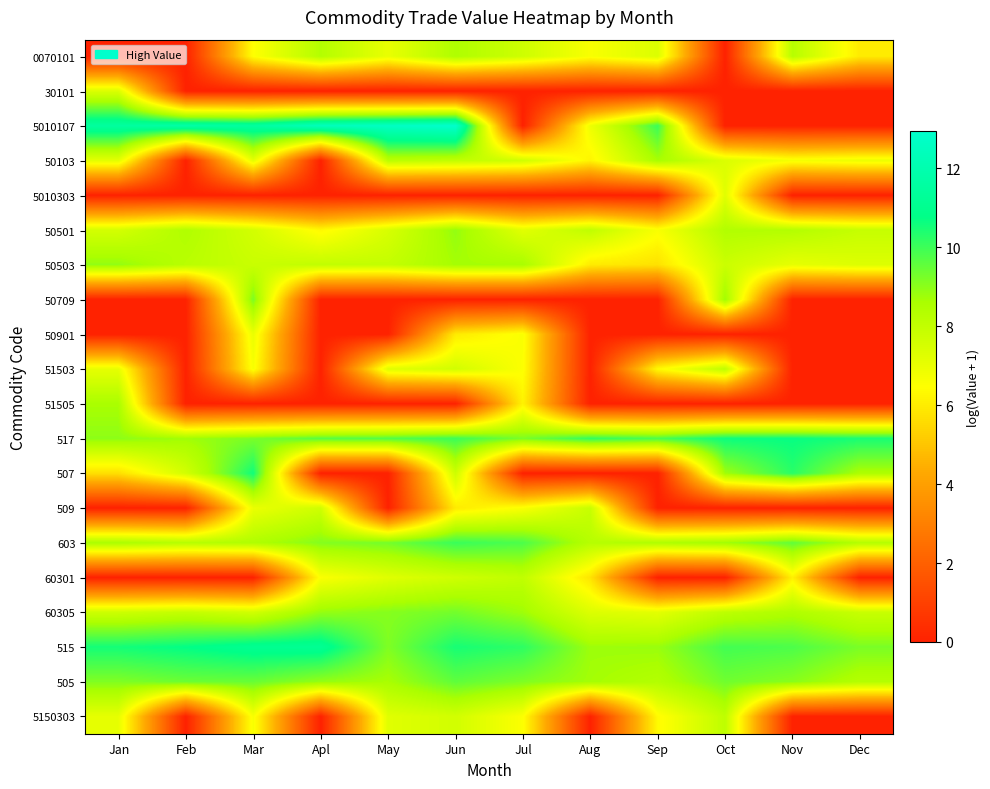

Reading left to right, what are all the values shown in this chart?

0070101: Jan=0.0	Feb=0.0	Mar=6.5	Apl=8.4	May=7.0	Jun=8.5	Jul=7.7	Aug=6.6	Sep=7.4	Oct=0.0	Nov=8.3	Dec=6.0
30101: Jan=7.4	Feb=0.0	Mar=0.0	Apl=0.0	May=0.0	Jun=0.0	Jul=0.0	Aug=0.0	Sep=0.0	Oct=0.0	Nov=0.0	Dec=0.0
5010107: Jan=11.5	Feb=11.8	Mar=11.5	Apl=12.4	May=12.6	Jun=12.9	Jul=0.0	Aug=6.9	Sep=10.0	Oct=0.0	Nov=0.0	Dec=0.0
50103: Jan=7.1	Feb=0.0	Mar=7.1	Apl=0.0	May=8.2	Jun=8.0	Jul=7.7	Aug=6.2	Sep=8.6	Oct=7.4	Nov=6.7	Dec=6.9
5010303: Jan=0.0	Feb=0.0	Mar=0.0	Apl=0.0	May=0.0	Jun=0.0	Jul=0.0	Aug=0.0	Sep=0.0	Oct=7.2	Nov=0.0	Dec=0.0
50501: Jan=7.6	Feb=8.4	Mar=7.6	Apl=6.3	May=7.5	Jun=8.9	Jul=7.2	Aug=8.1	Sep=6.6	Oct=8.4	Nov=8.4	Dec=7.9
50503: Jan=8.9	Feb=8.2	Mar=7.8	Apl=8.0	May=8.0	Jun=8.7	Jul=8.6	Aug=6.0	Sep=5.7	Oct=7.8	Nov=7.1	Dec=7.3
50709: Jan=0.0	Feb=0.0	Mar=9.2	Apl=0.0	May=0.0	Jun=0.0	Jul=0.0	Aug=0.0	Sep=0.0	Oct=8.7	Nov=0.0	Dec=0.0
50901: Jan=0.0	Feb=0.0	Mar=7.0	Apl=0.0	May=0.0	Jun=6.0	Jul=6.6	Aug=0.0	Sep=0.0	Oct=0.0	Nov=0.0	Dec=0.0
51503: Jan=7.1	Feb=0.0	Mar=6.6	Apl=0.0	May=7.2	Jun=7.6	Jul=6.5	Aug=0.0	Sep=6.4	Oct=8.1	Nov=0.0	Dec=0.0
51505: Jan=8.6	Feb=0.0	Mar=0.0	Apl=0.0	May=0.0	Jun=0.0	Jul=6.2	Aug=0.0	Sep=0.0	Oct=0.0	Nov=0.0	Dec=0.0
517: Jan=9.0	Feb=8.7	Mar=9.2	Apl=9.6	May=9.7	Jun=10.0	Jul=9.2	Aug=10.1	Sep=9.8	Oct=10.6	Nov=10.7	Dec=10.5
507: Jan=5.7	Feb=7.6	Mar=10.6	Apl=0.0	May=0.0	Jun=7.7	Jul=0.0	Aug=0.0	Sep=0.0	Oct=8.7	Nov=10.3	Dec=8.5
509: Jan=0.0	Feb=0.0	Mar=7.0	Apl=7.7	May=0.0	Jun=6.0	Jul=6.6	Aug=7.9	Sep=0.0	Oct=0.0	Nov=0.0	Dec=0.0
603: Jan=8.6	Feb=8.3	Mar=8.5	Apl=9.1	May=9.3	Jun=10.0	Jul=9.8	Aug=8.3	Sep=8.5	Oct=8.7	Nov=9.5	Dec=8.4
60301: Jan=0.0	Feb=0.0	Mar=0.0	Apl=6.6	May=7.3	Jun=7.7	Jul=8.1	Aug=5.8	Sep=0.0	Oct=0.0	Nov=6.1	Dec=0.0
60305: Jan=7.7	Feb=8.0	Mar=7.6	Apl=8.9	May=9.1	Jun=9.3	Jul=8.8	Aug=7.3	Sep=7.2	Oct=8.1	Nov=8.5	Dec=7.9
515: Jan=10.5	Feb=10.7	Mar=11.1	Apl=11.1	May=9.2	Jun=10.5	Jul=10.2	Aug=8.8	Sep=8.8	Oct=9.9	Nov=9.8	Dec=9.2
505: Jan=9.1	Feb=9.4	Mar=9.4	Apl=8.9	May=8.6	Jun=9.6	Jul=9.2	Aug=8.7	Sep=8.4	Oct=9.3	Nov=9.0	Dec=8.4
5150303: Jan=7.1	Feb=0.0	Mar=6.6	Apl=0.0	May=7.2	Jun=7.6	Jul=6.5	Aug=0.0	Sep=6.4	Oct=8.1	Nov=0.0	Dec=0.0